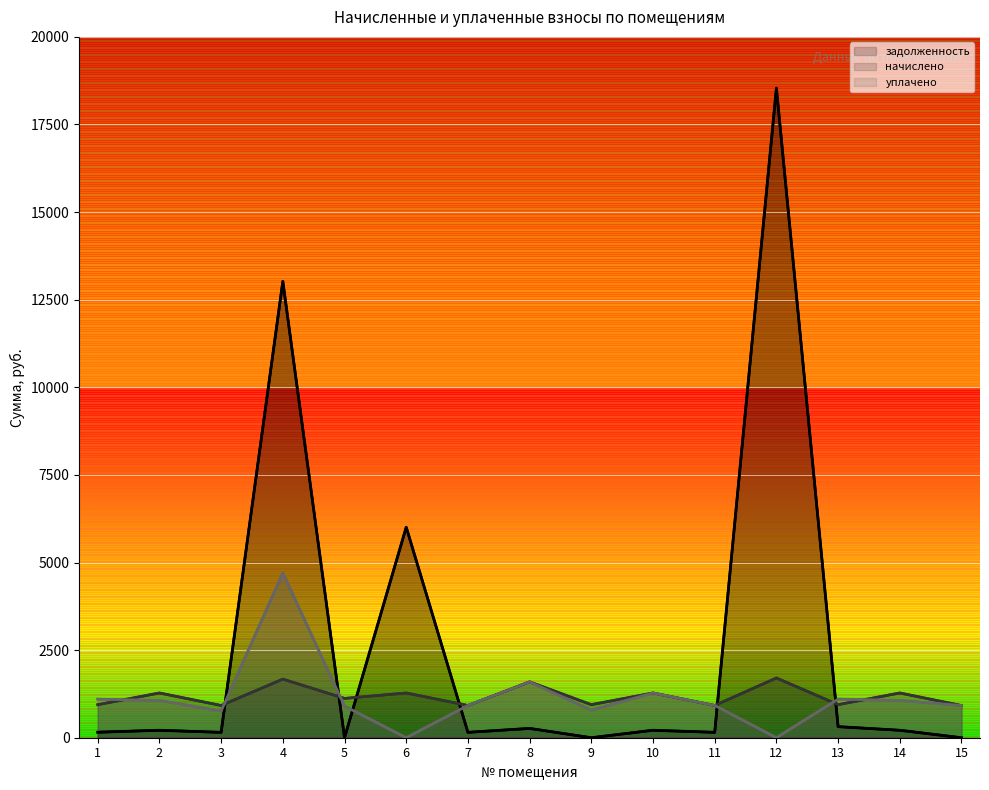

At which label does задолженность first exceed 212?

2